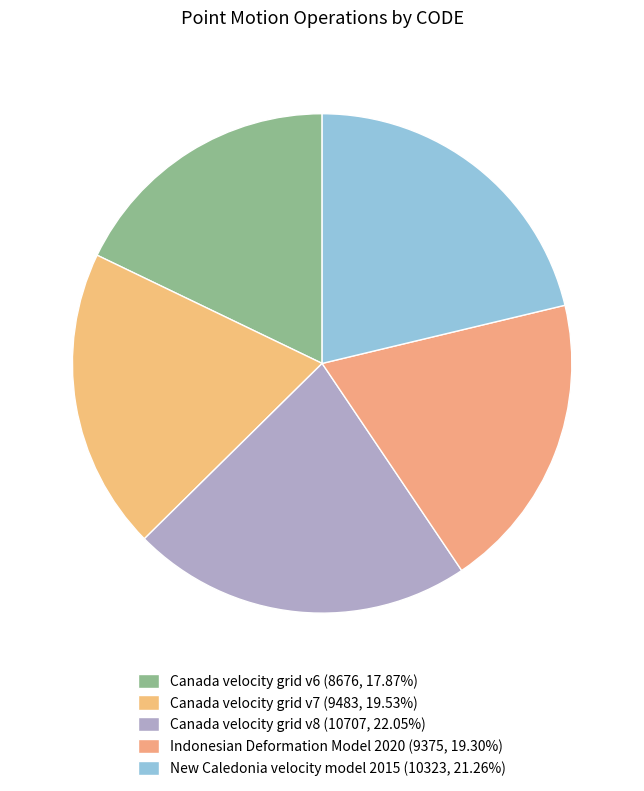

Is there a majority slice in this chart?

No